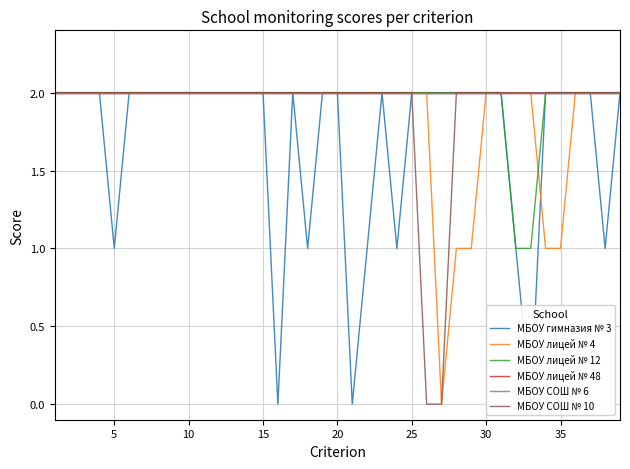

Is this an area chart (filled region under the line)?

No